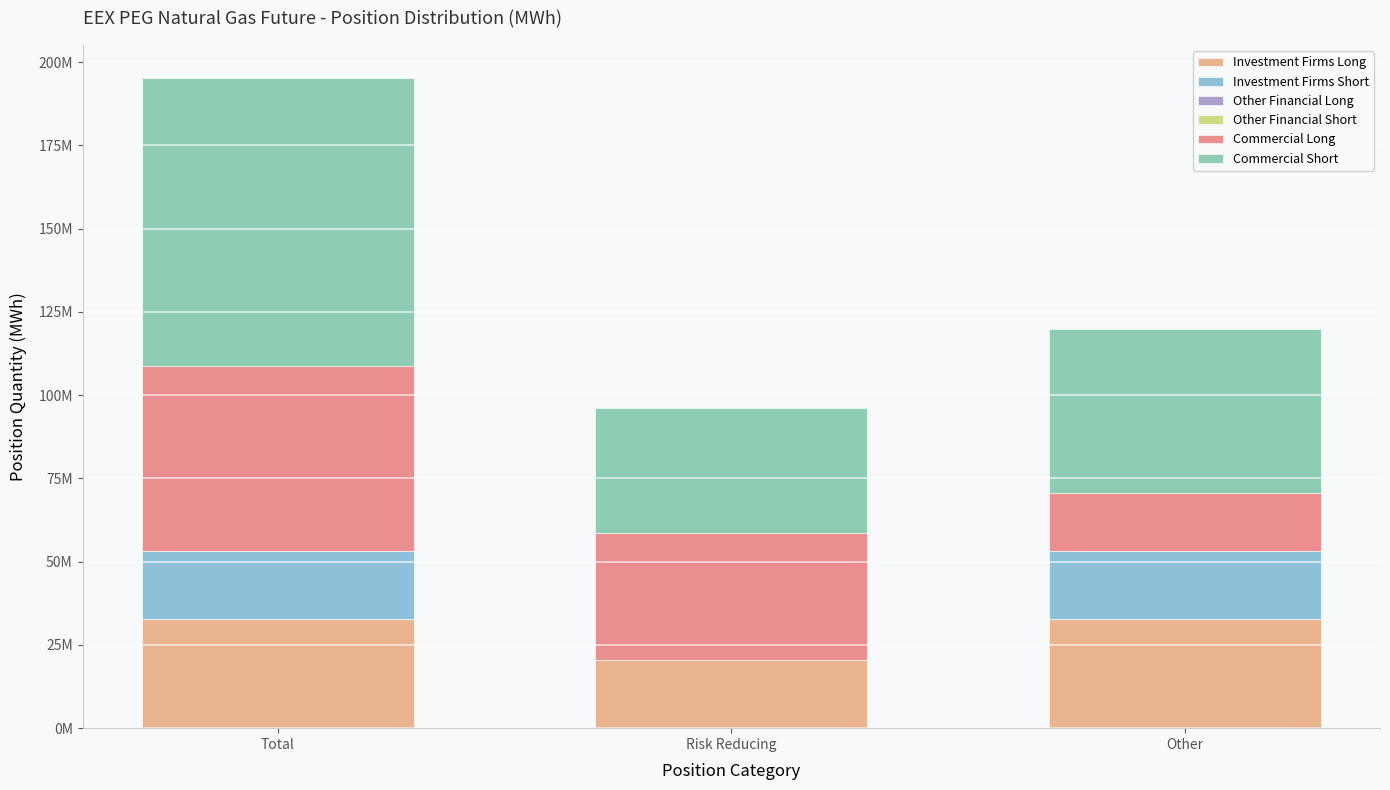

Between Other and Total, which is larger?

Other